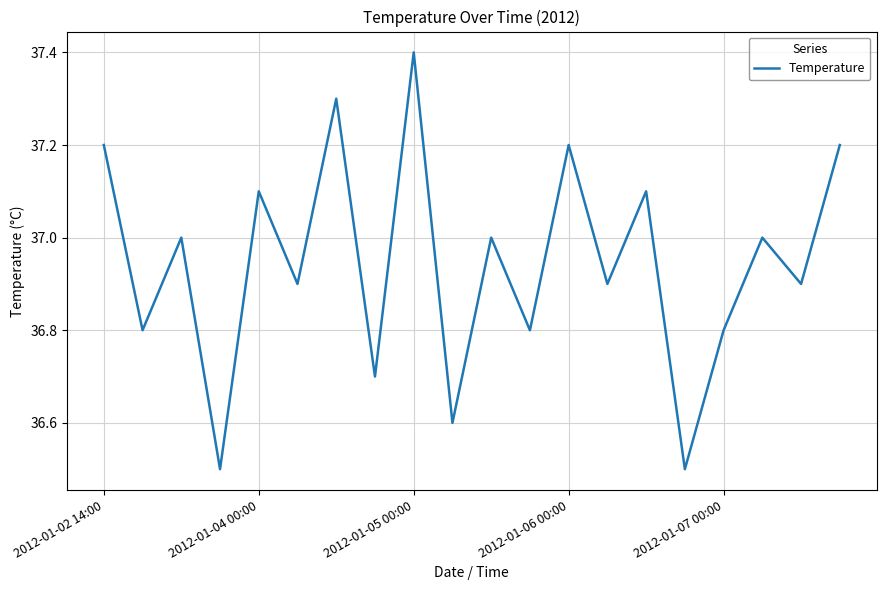

What is the minimum value shown in the chart?

36.5